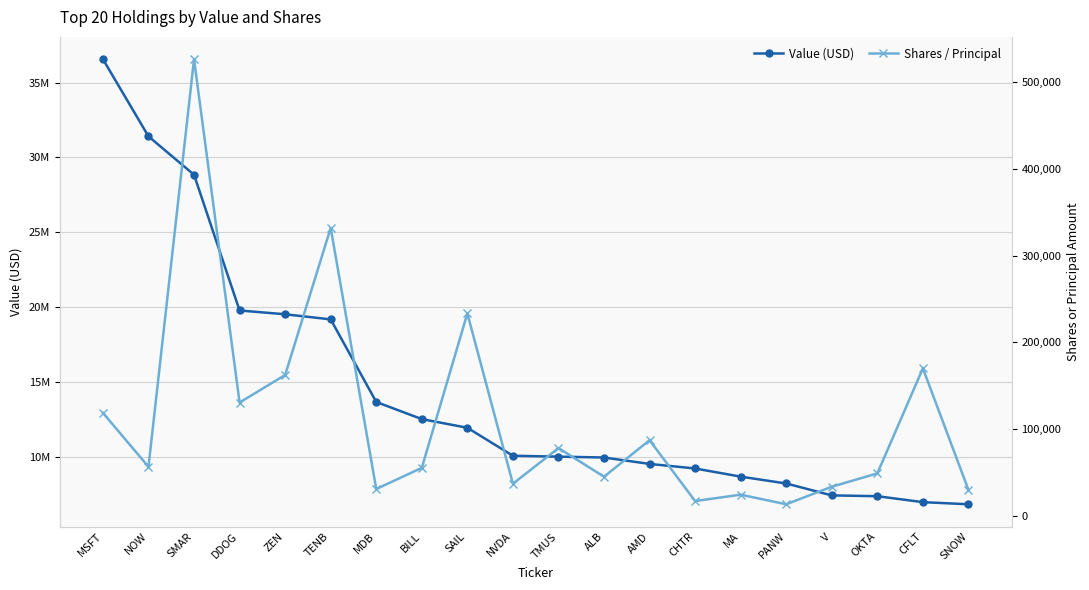

Reading left to right, transcribe all the data shown in this chart.

Value (USD): MSFT=36569000	NOW=31409000	SMAR=28844000	DDOG=19776000	ZEN=19523000	TENB=19181000	MDB=13663000	BILL=12519000	SAIL=11940000	NVDA=10069000	TMUS=10011000	ALB=9952000	AMD=9524000	CHTR=9219000	MA=8675000	PANW=8217000	V=7422000	OKTA=7367000	CFLT=6970000	SNOW=6828000
Shares / Principal: MSFT=118612	NOW=56400	SMAR=526541	DDOG=130561	ZEN=162300	TENB=331900	MDB=30800	BILL=55200	SAIL=233297	NVDA=36900	TMUS=78000	ALB=45000	AMD=87100	CHTR=16900	MA=24273	PANW=13200	V=33468	OKTA=48800	CFLT=170000	SNOW=29800